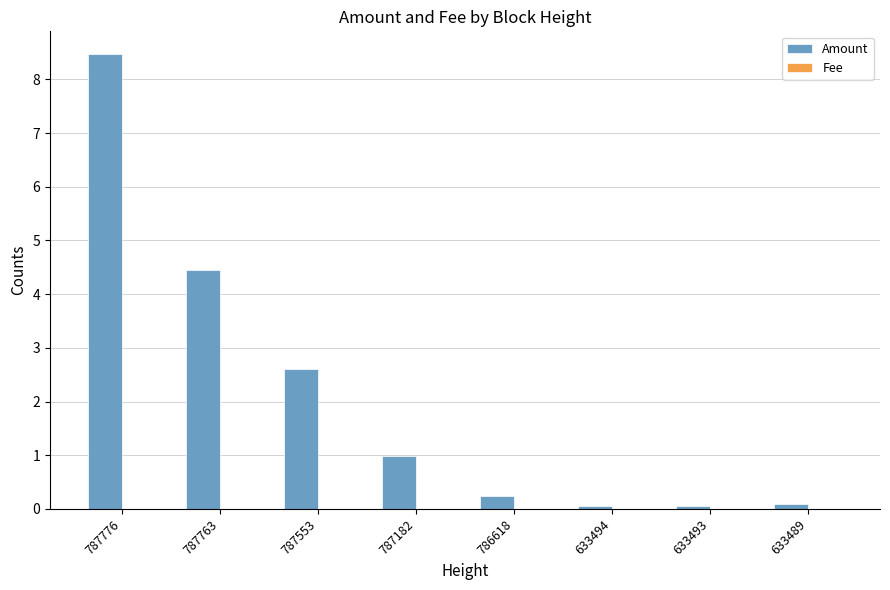

At which category is the sum across all series the highest?

787776